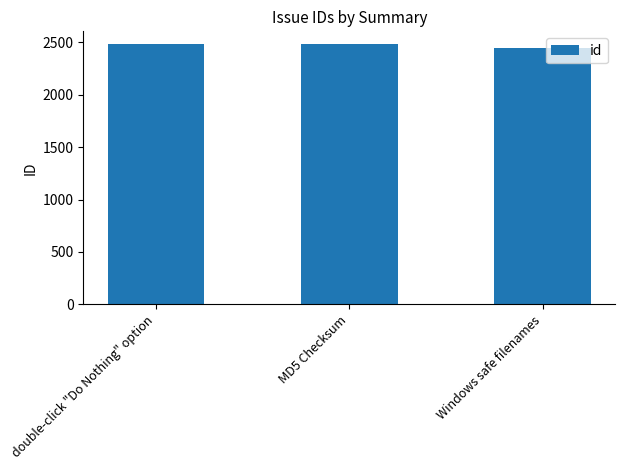

Approximately how many times larger is the value at MD5 Checksum compared to Windows safe filenames?

1.0